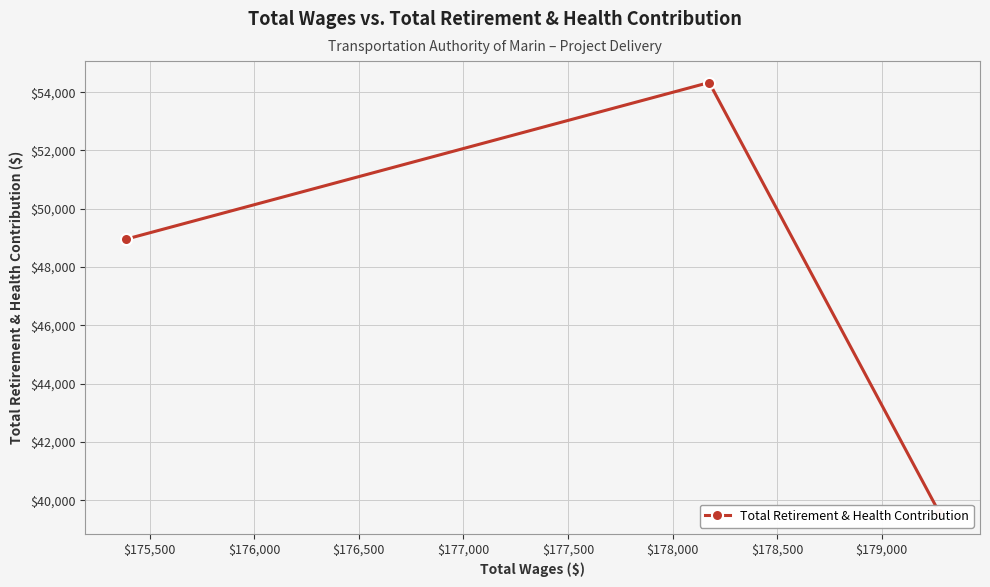

How many lines are shown in the chart?

1